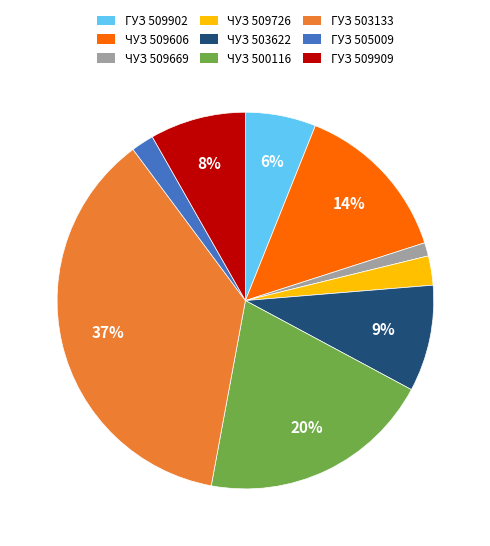

How many slices are in this pie chart?

9